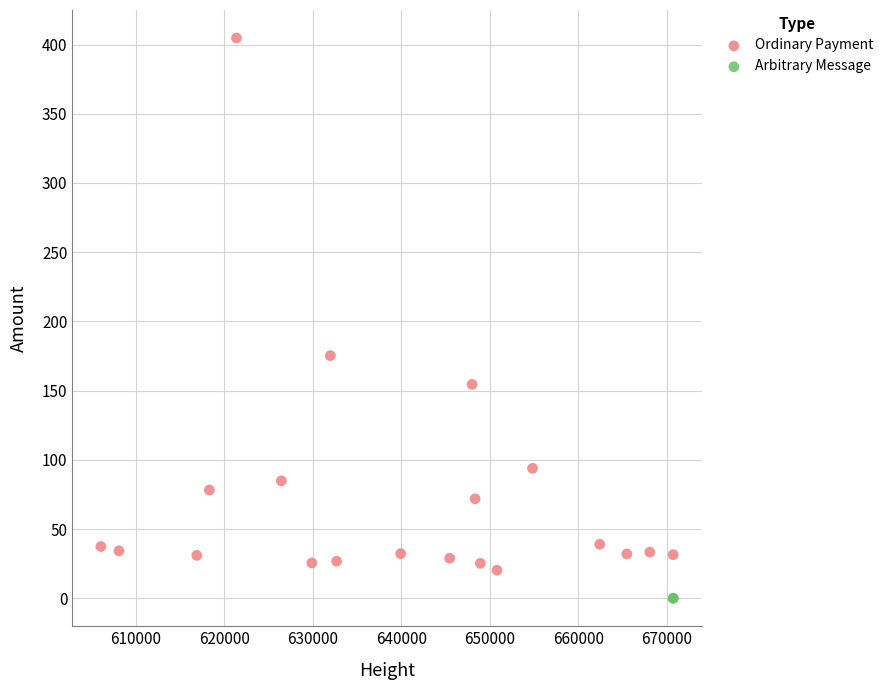

What are all the series names shown in the legend?

Ordinary Payment, Arbitrary Message